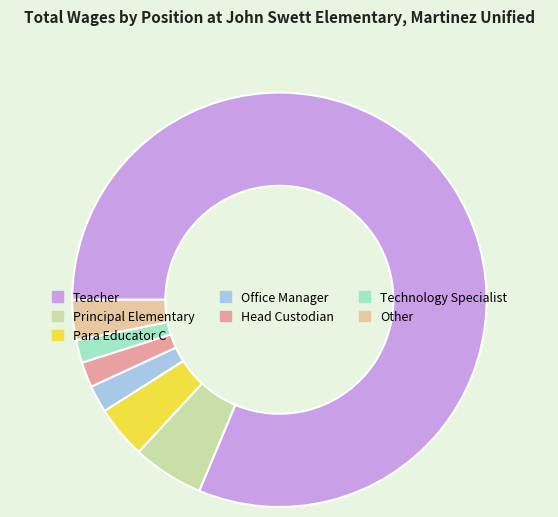

What is the ratio of the value at Para Educator C to the value at Other?

1.3